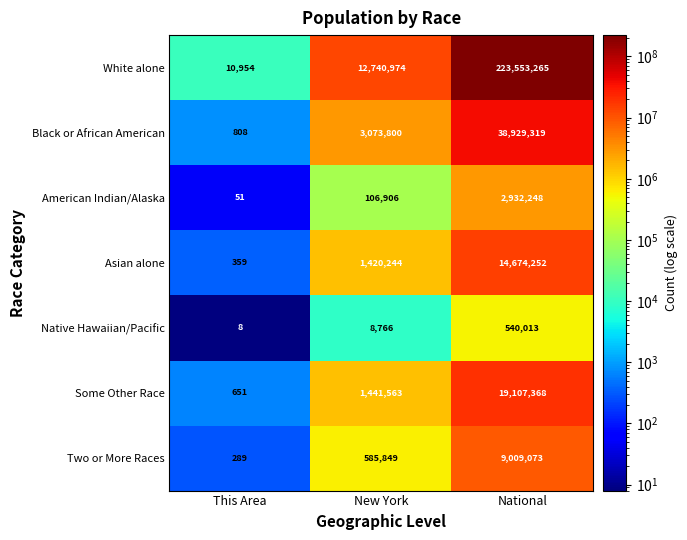

What is the maximum value shown in the chart?

223553265